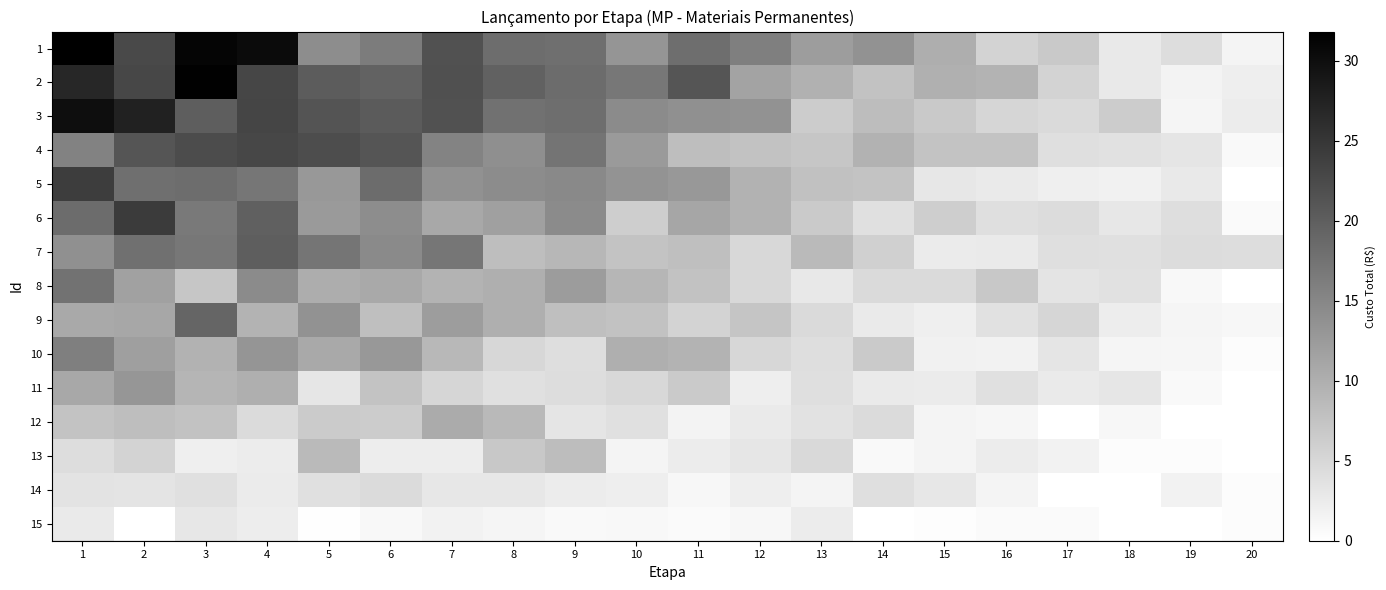

Which series has the largest range (max minus min)?

1